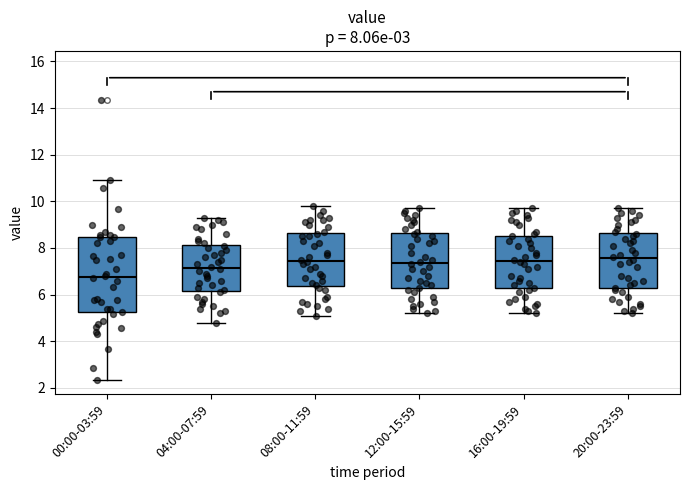

Comparing the boxes themselves (not the whiskers), which one is the tallest?

00:00-03:59